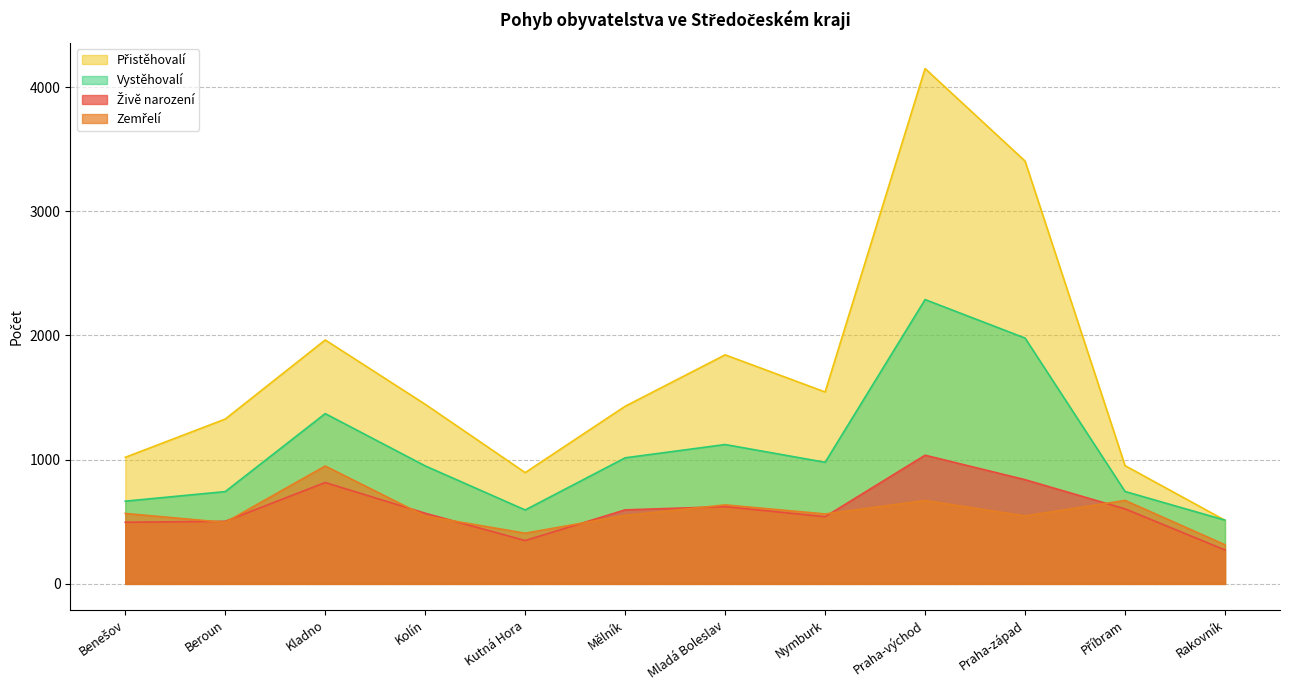

What is the sum of all Zemřelí values?

6920